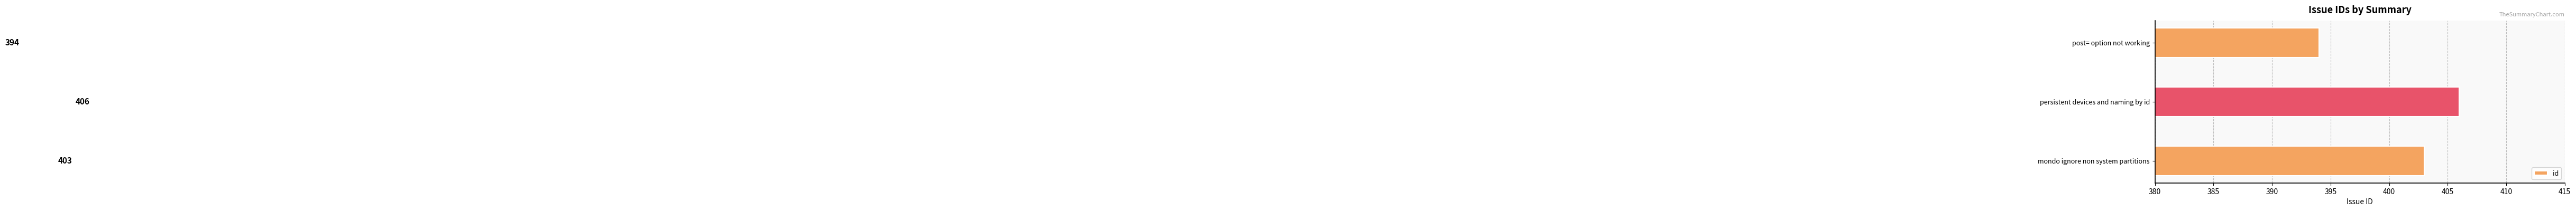

Read the value at persistent devices and naming by id, to the nearest 5.

405